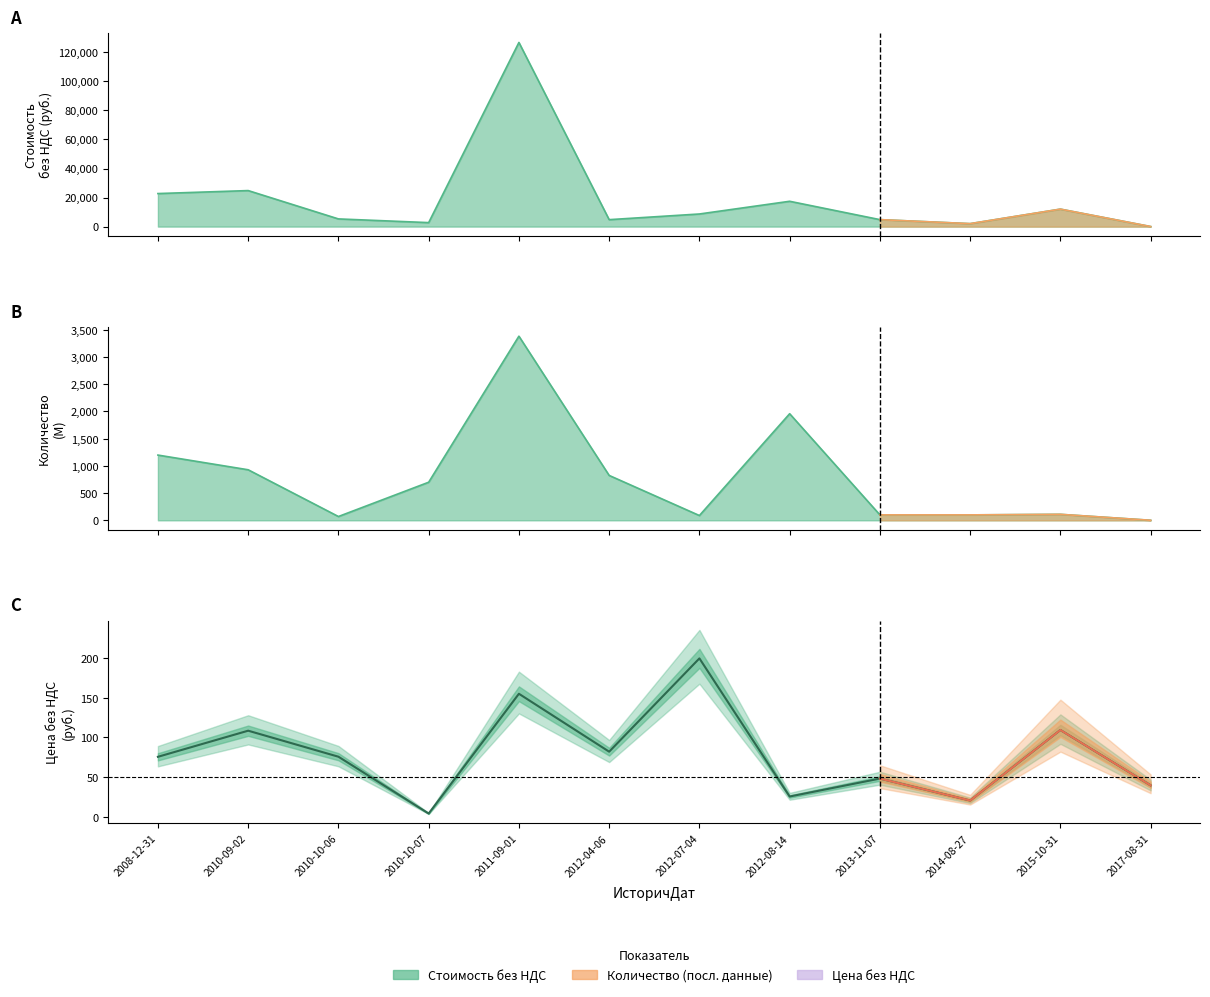

What is the difference between the second highest and minimum values in the Цена без НДС series?

151.2